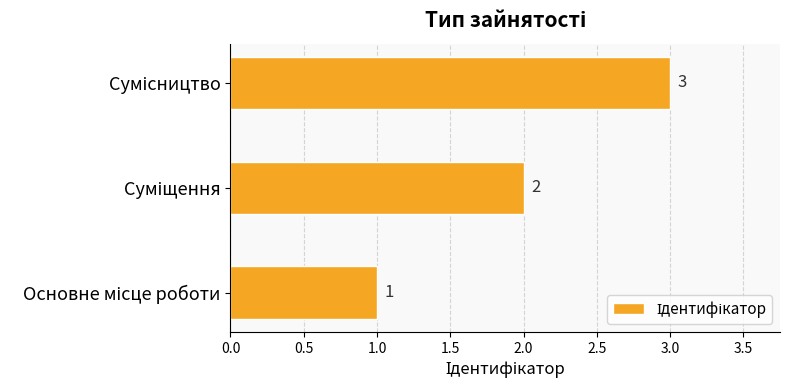

How many values are between 1 and 3?

3